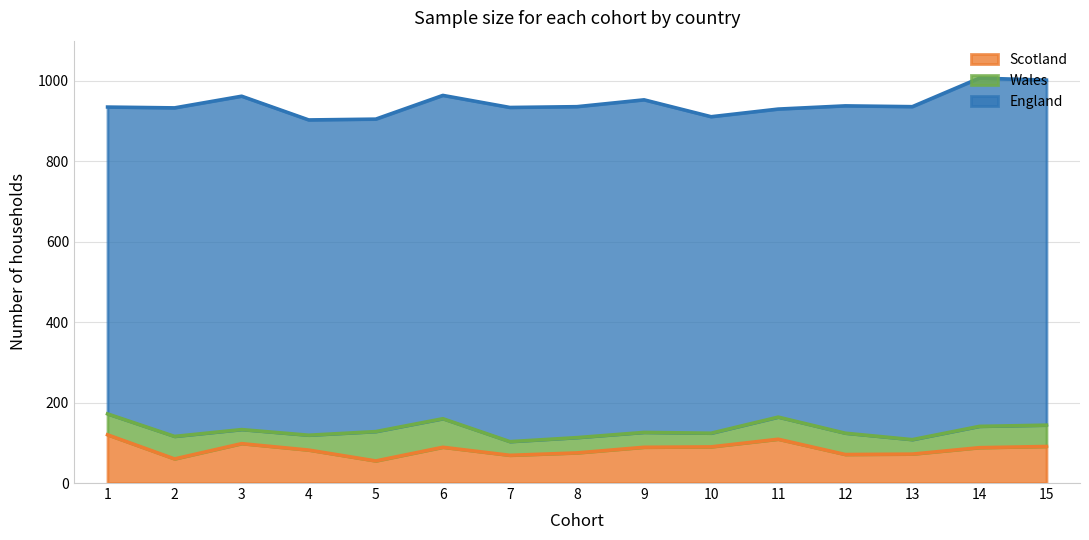

True or false: Scotland has a value of 179 at 11.

False